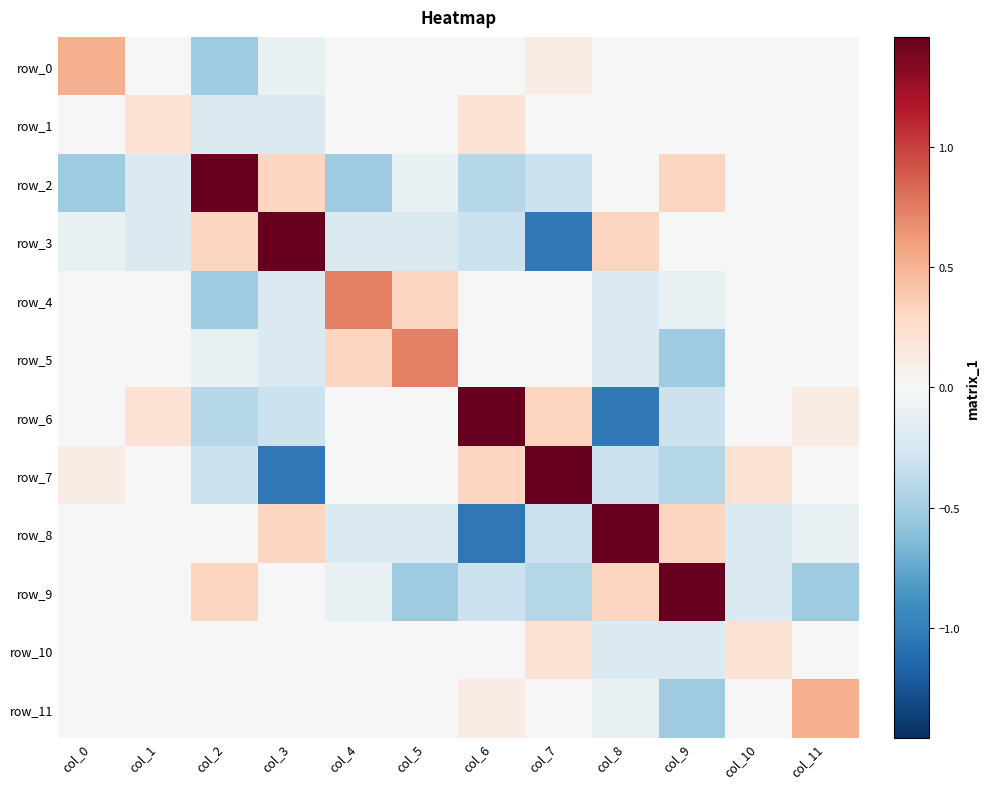

Is the value of row_2 at col_11 greater than the value of row_6 at col_9?

Yes